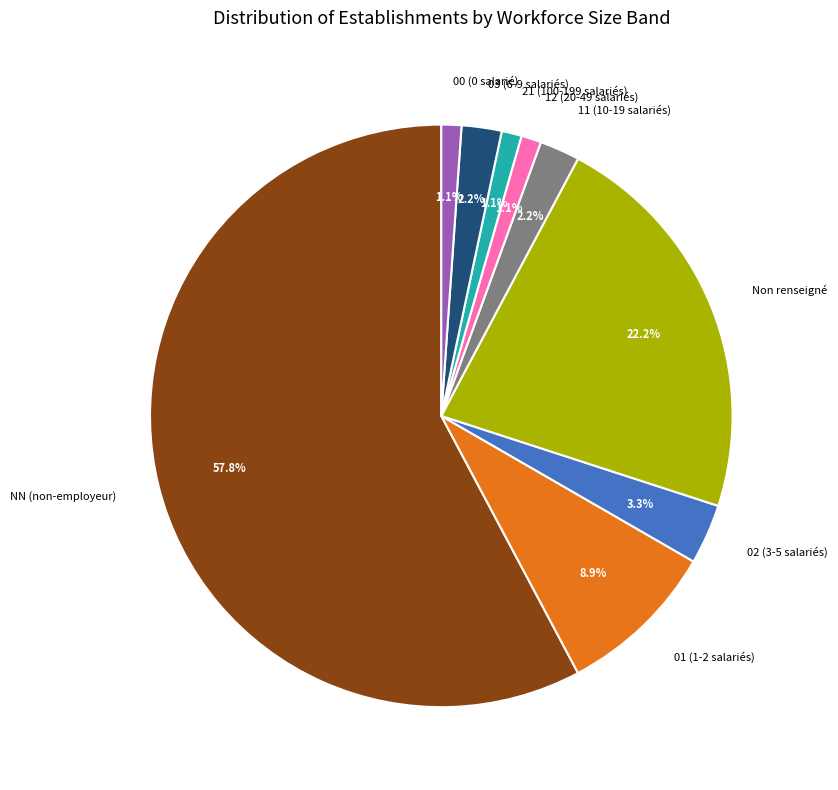

What is the largest slice in the pie chart?

NN (non-employeur)